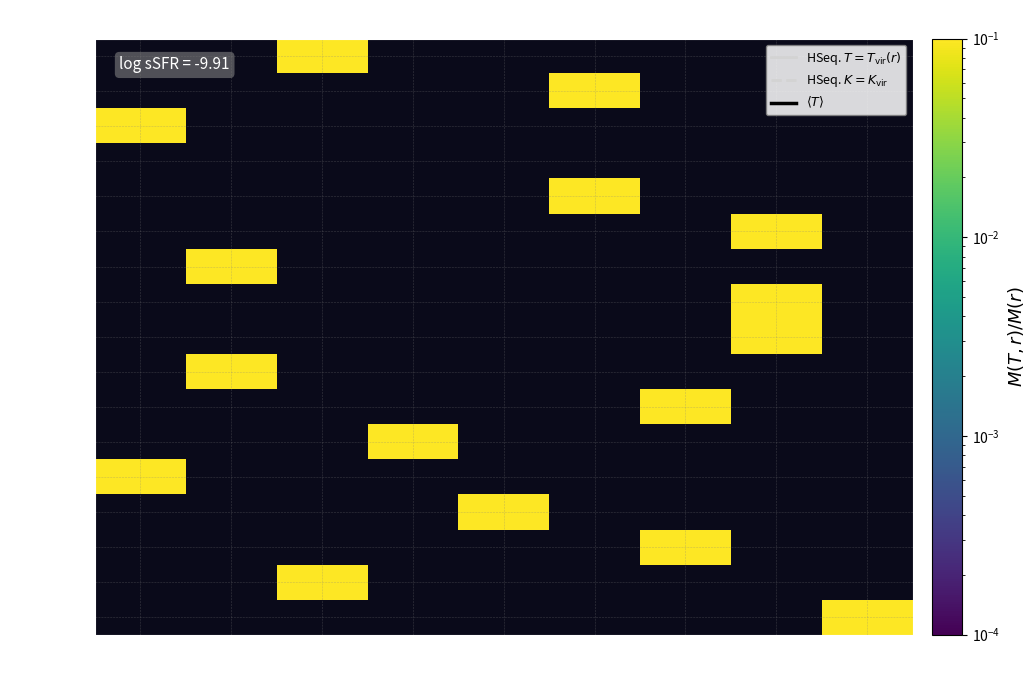

Rank the series by their average value, from lowest to highest.

061101531, 062103759, 063106330, 300890340, 302156385, 320017577, 321797177, 327444147, 330206426, 334196672, 334265436, 380621953, 399339258, 413041062, 413041070, 413041096, 786142968